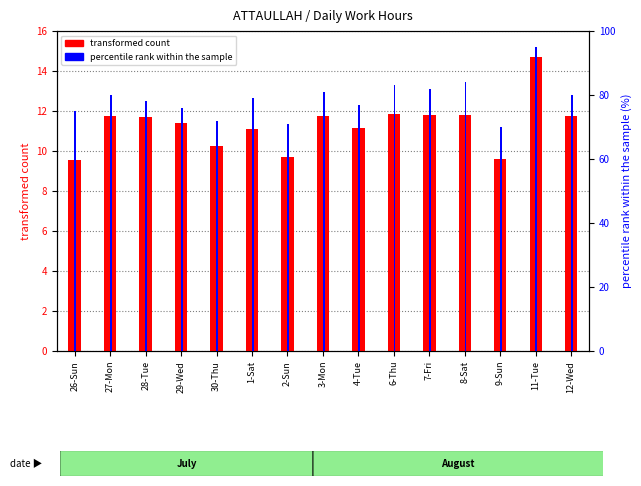

The value of transformed count at 28-Tue is 11.7. True or false?

True